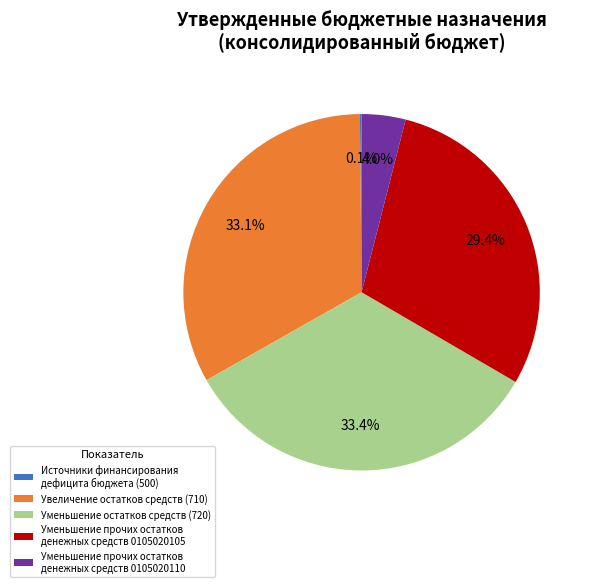

Do Уменьшение прочих остатков денежных средств 0105020105 and Увеличение остатков средств (710) together represent more than half of the pie?

Yes